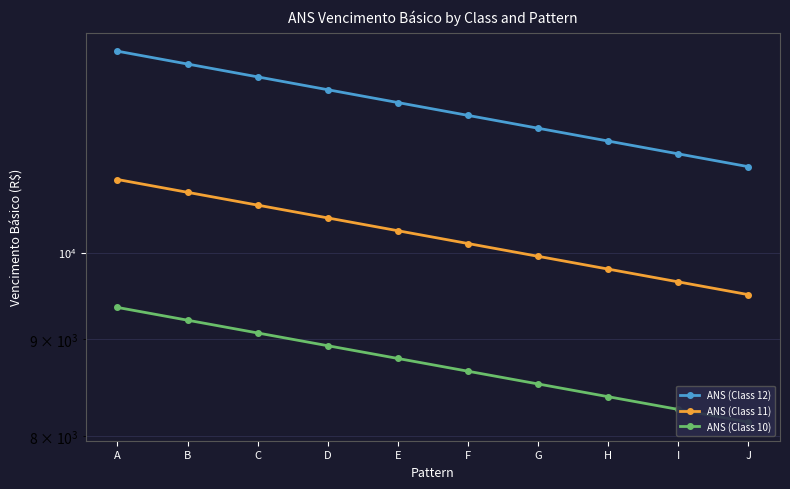

Does the chart have visible grid lines?

Yes